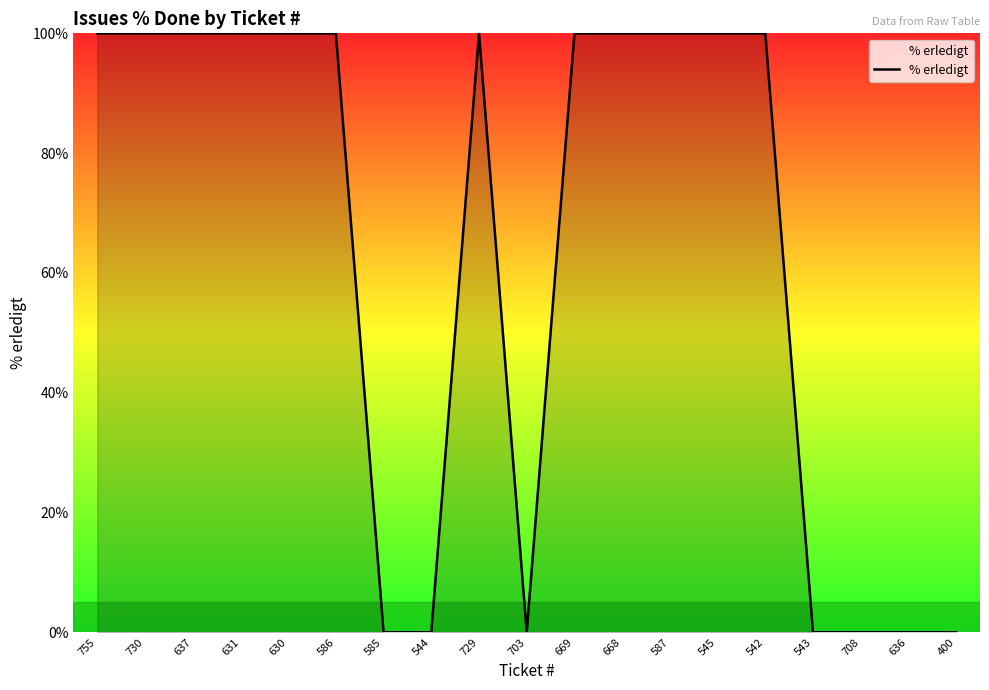

Is it true that the value at 755 is 100?

True